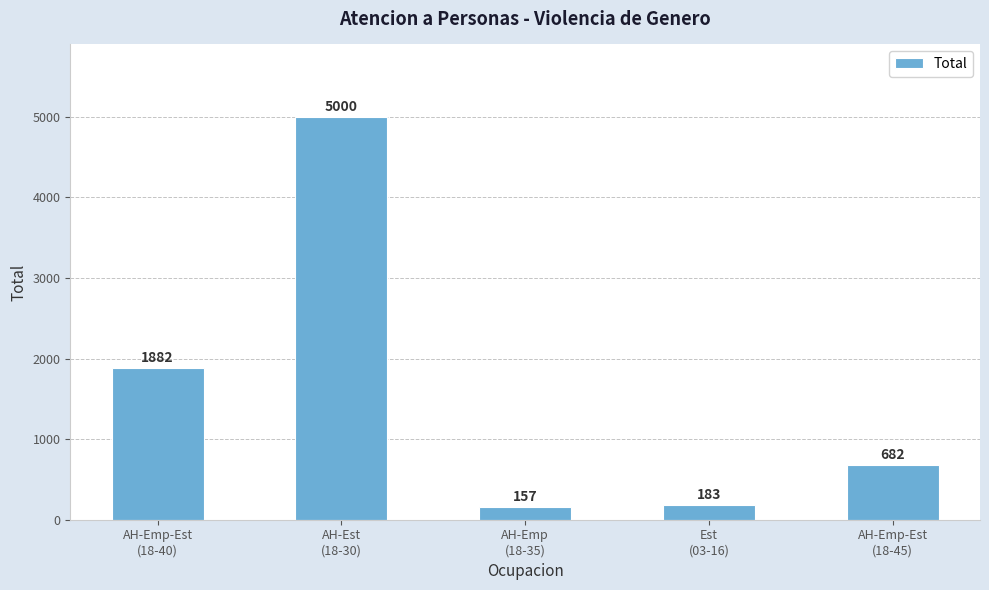

What is the difference between the maximum and second lowest values?

4817